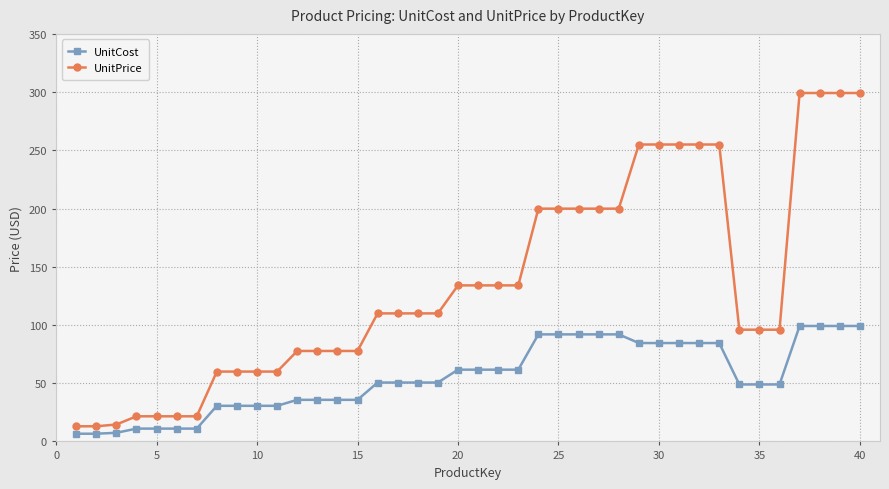

What is the value of the UnitPrice point at the 4th from the left?

21.6